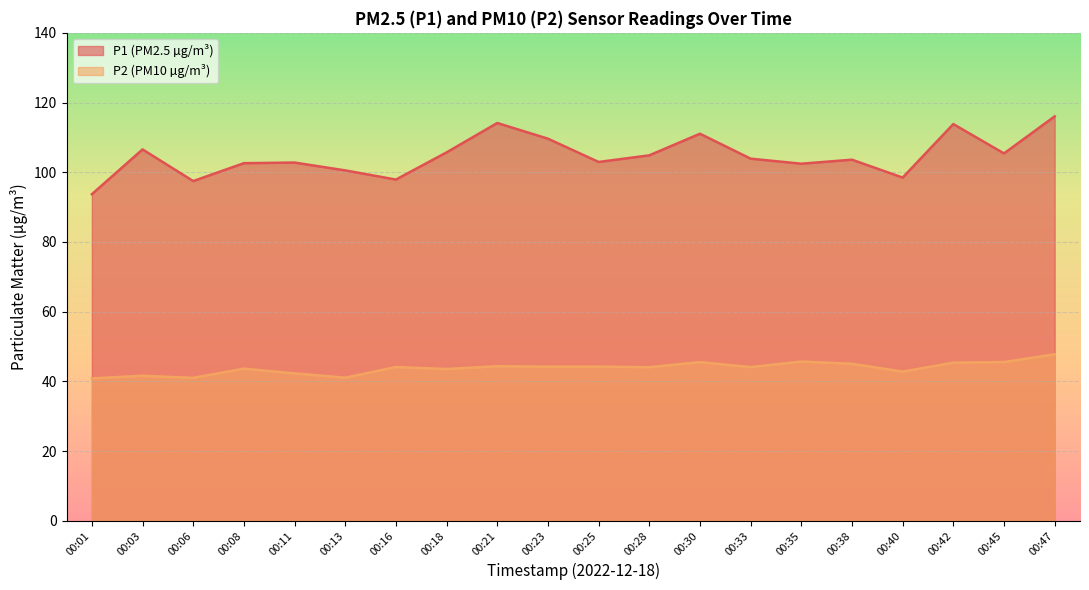

What is the maximum value for P2?

47.8